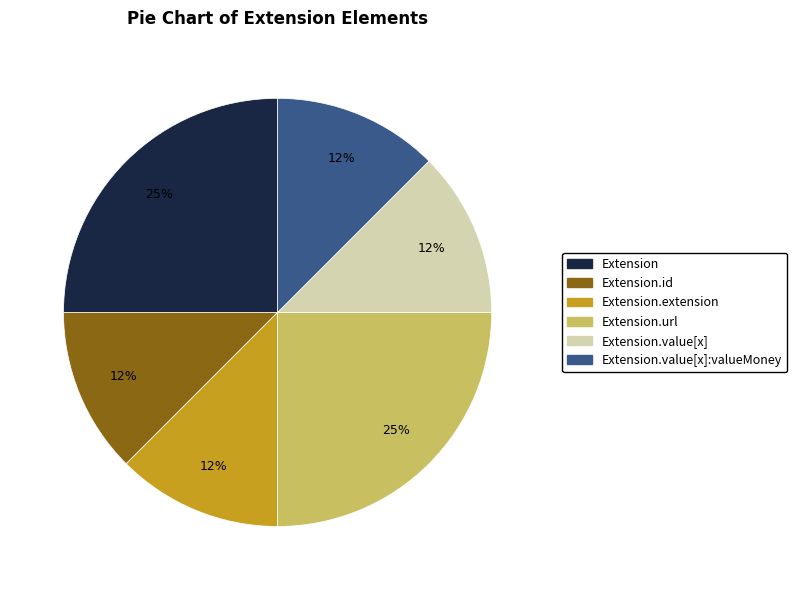

To the nearest percent, what is the average slice percentage?

17%